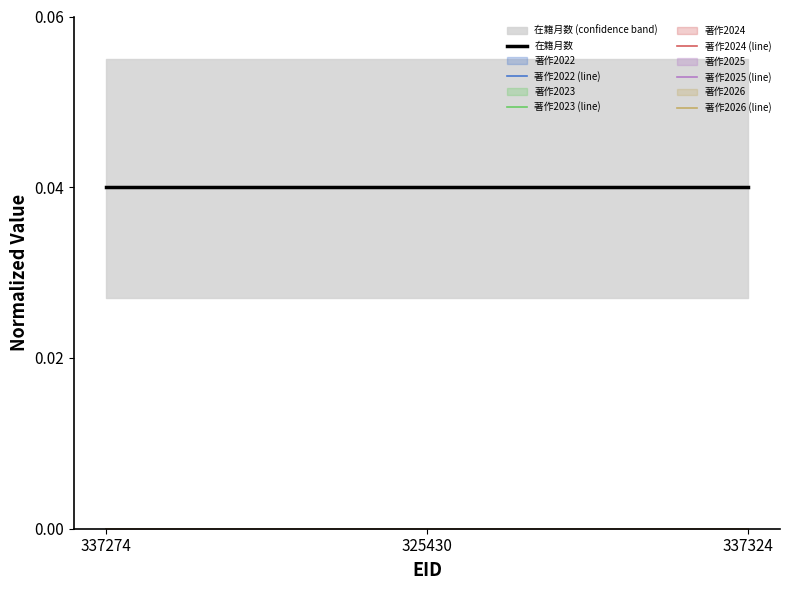

The value of 在籍月数 at 337324 is 0.1. True or false?

False